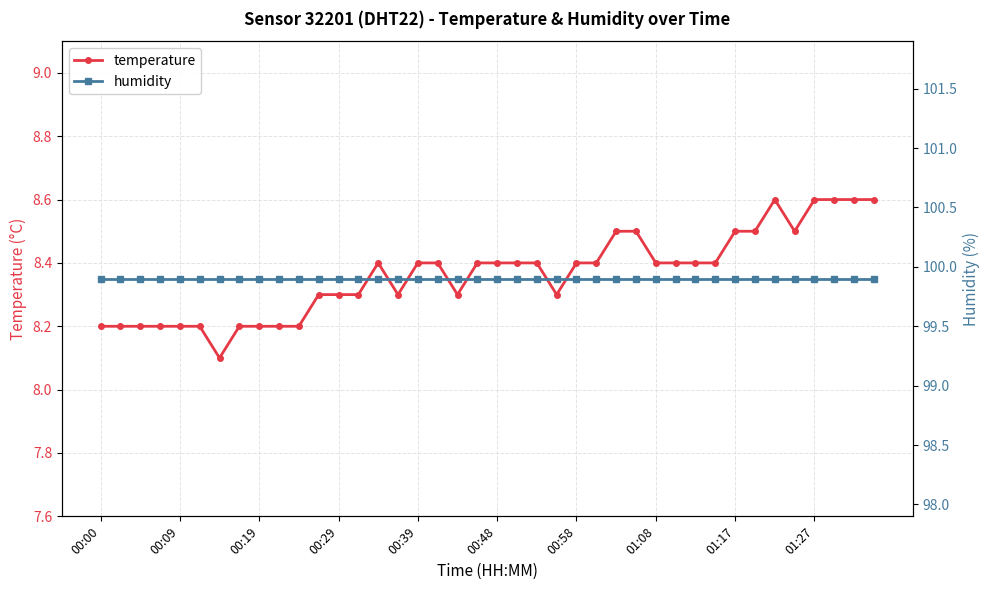

How many temperature values are between 8 and 9?

40